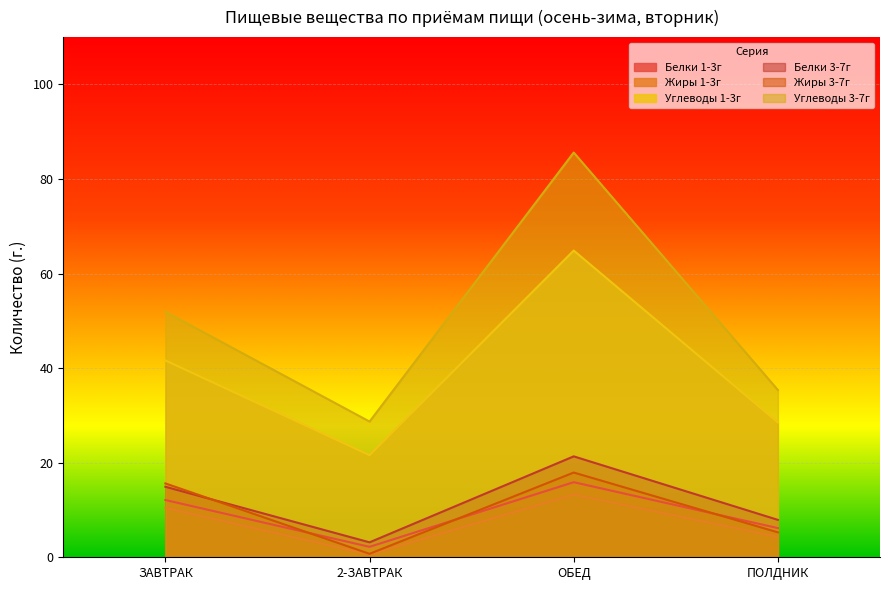

Is it true that Белки 1-3г equals 17.3 at ЗАВТРАК?

False